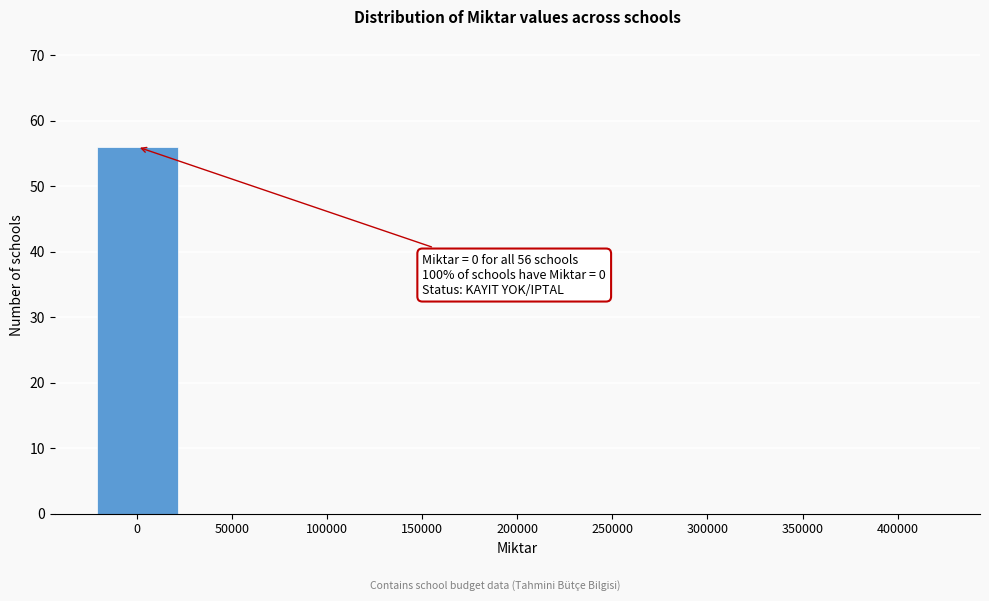

Reading right to left, what are all the values shown in this chart?

400000=0	350000=0	300000=0	250000=0	200000=0	150000=0	100000=0	50000=0	0=56